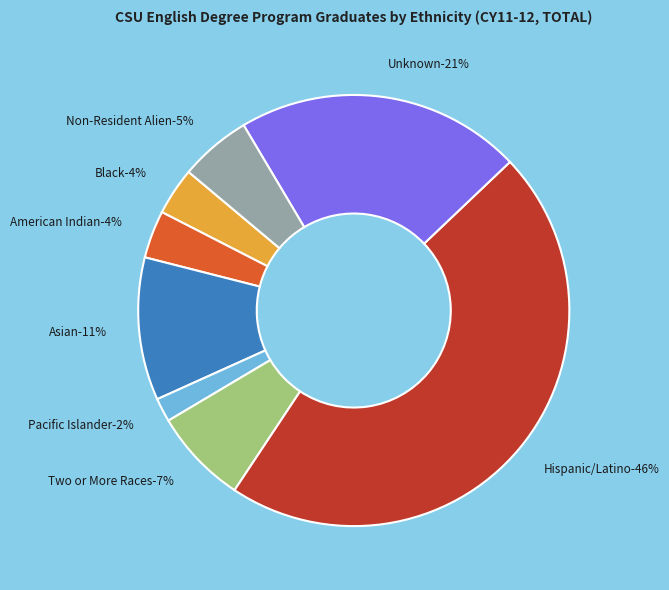

Which slice is the smallest?

Pacific Islander